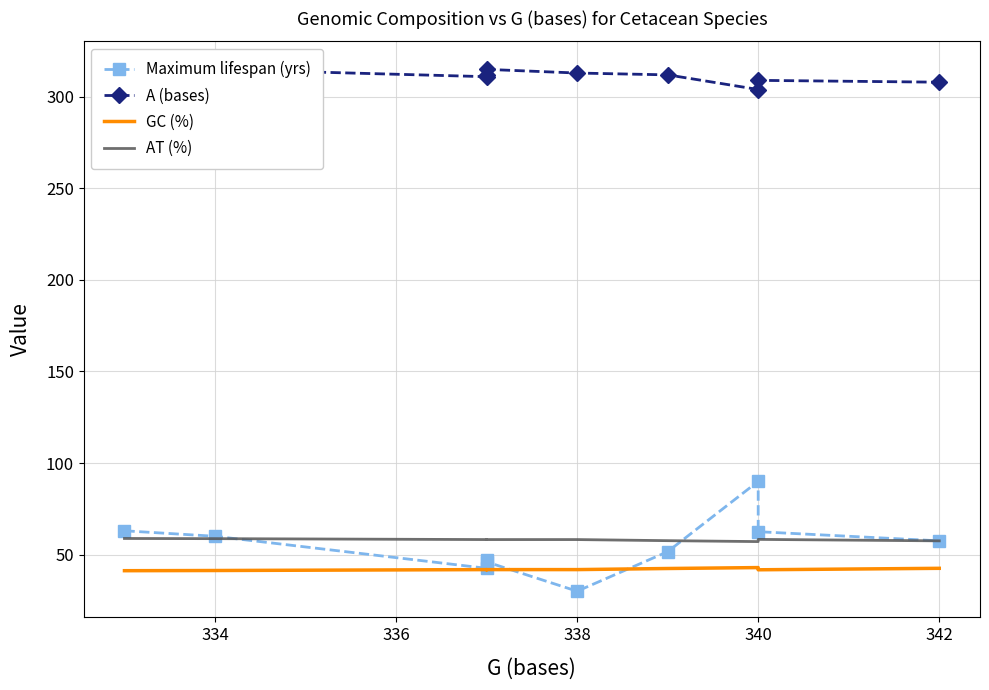

True or false: AT (%) and GC (%) cross at least once.

False